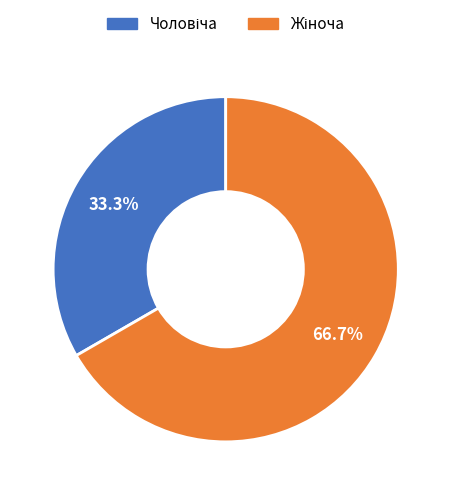

How many slices are in this pie chart?

2